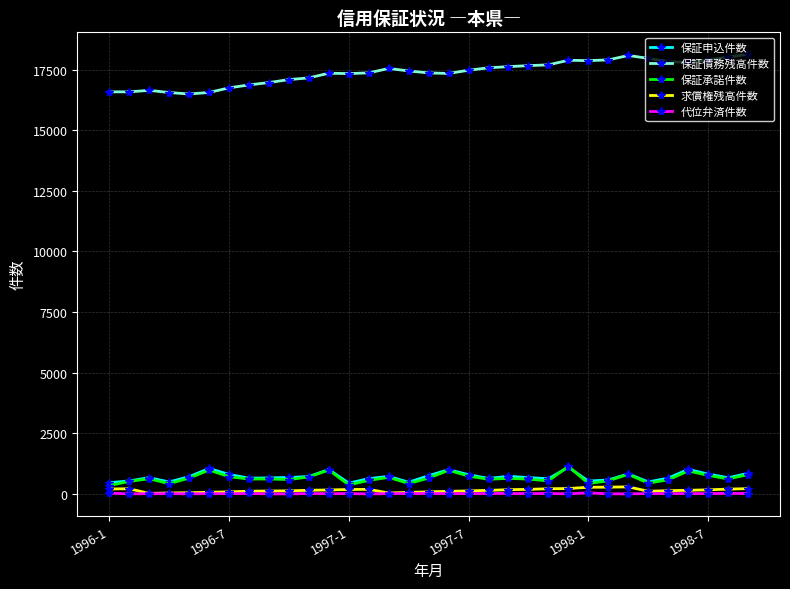

Which series has the largest range (max minus min)?

保証債務残高件数